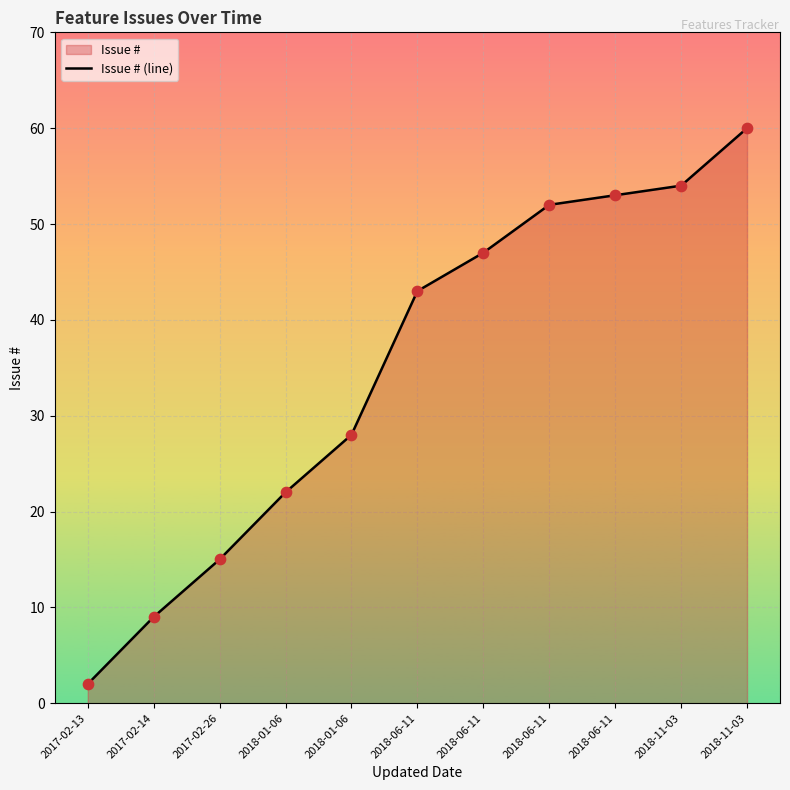

Approximately how many times larger is the value at 2018-06-11 compared to 2018-01-06?

2.4